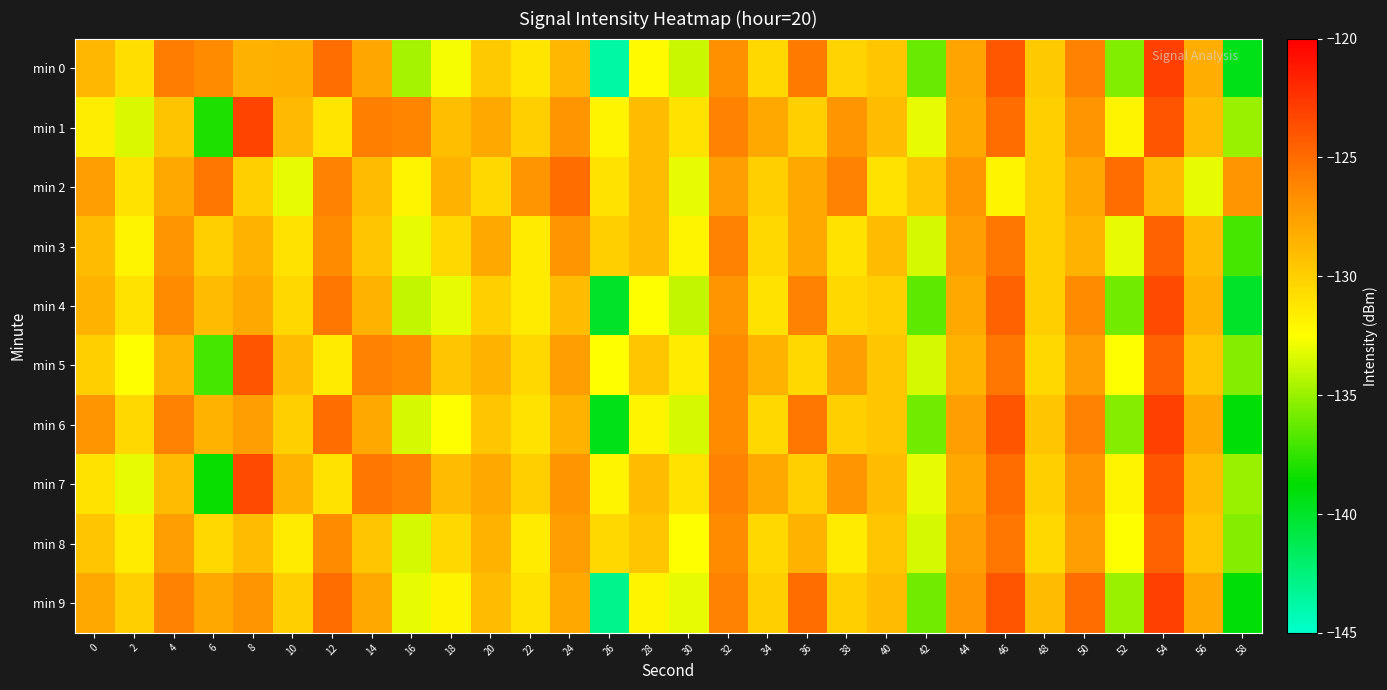

Which category has the highest value across all series?

54